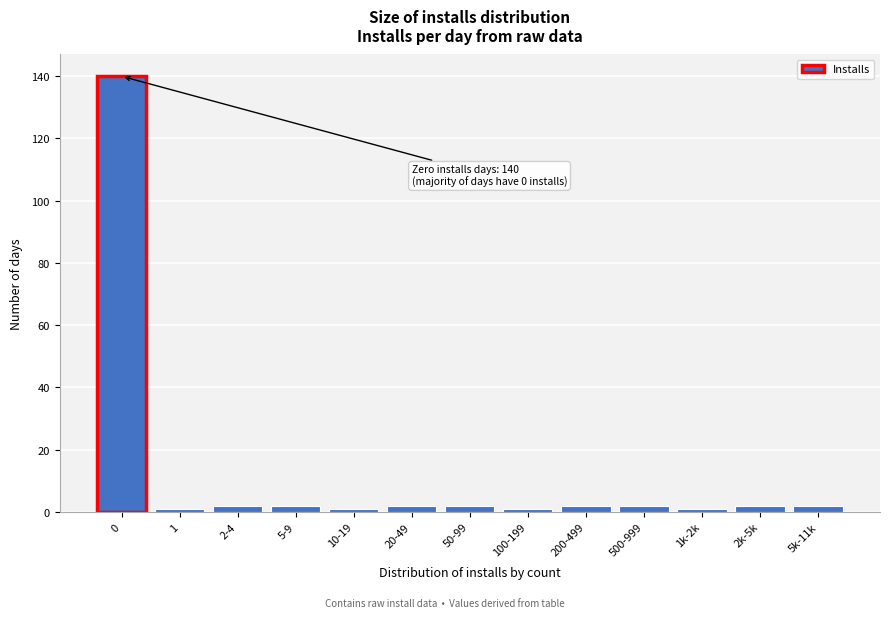

Reading right to left, transcribe all the data shown in this chart.

5k-11k=2	2k-5k=2	1k-2k=1	500-999=2	200-499=2	100-199=1	50-99=2	20-49=2	10-19=1	5-9=2	2-4=2	1=1	0=140